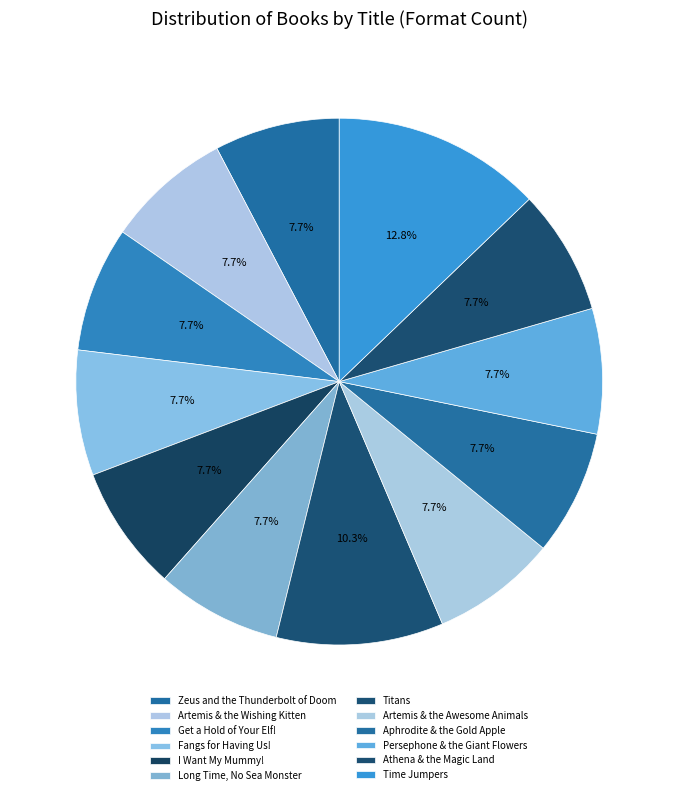

How many segments does this pie chart have?

12